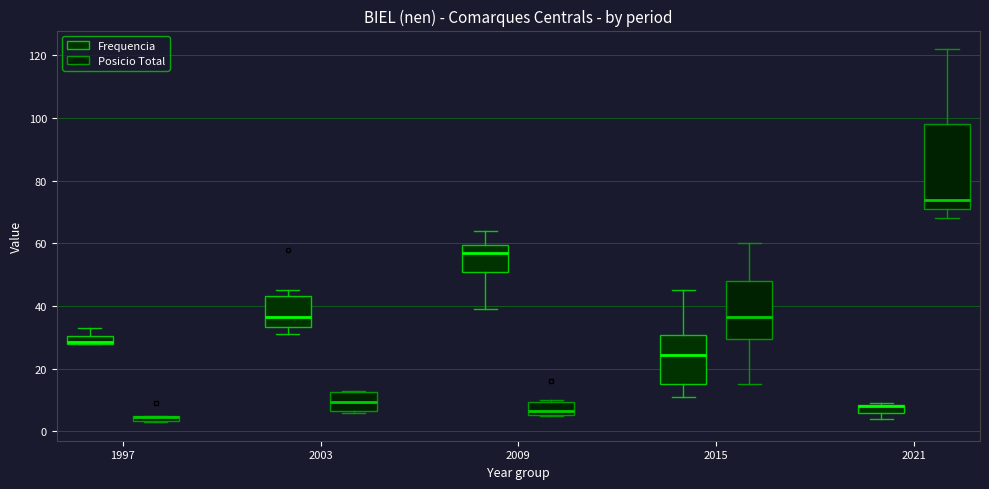

Where does the lower whisker of the box for 2021 (Posicio Total) end on the y-axis? The values are not printed on the chart, so give them approximately, as read against the axis.

68